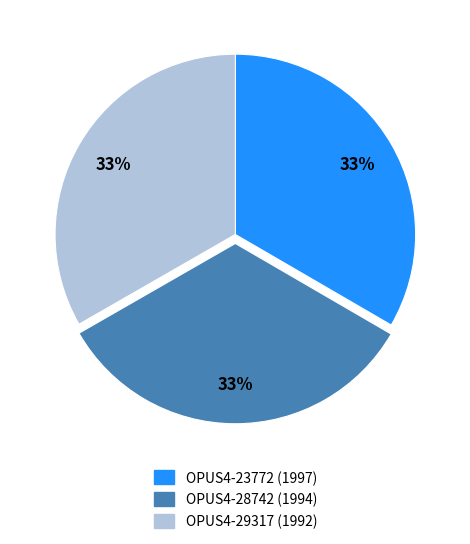

Is there any slice that represents more than half of the pie?

No